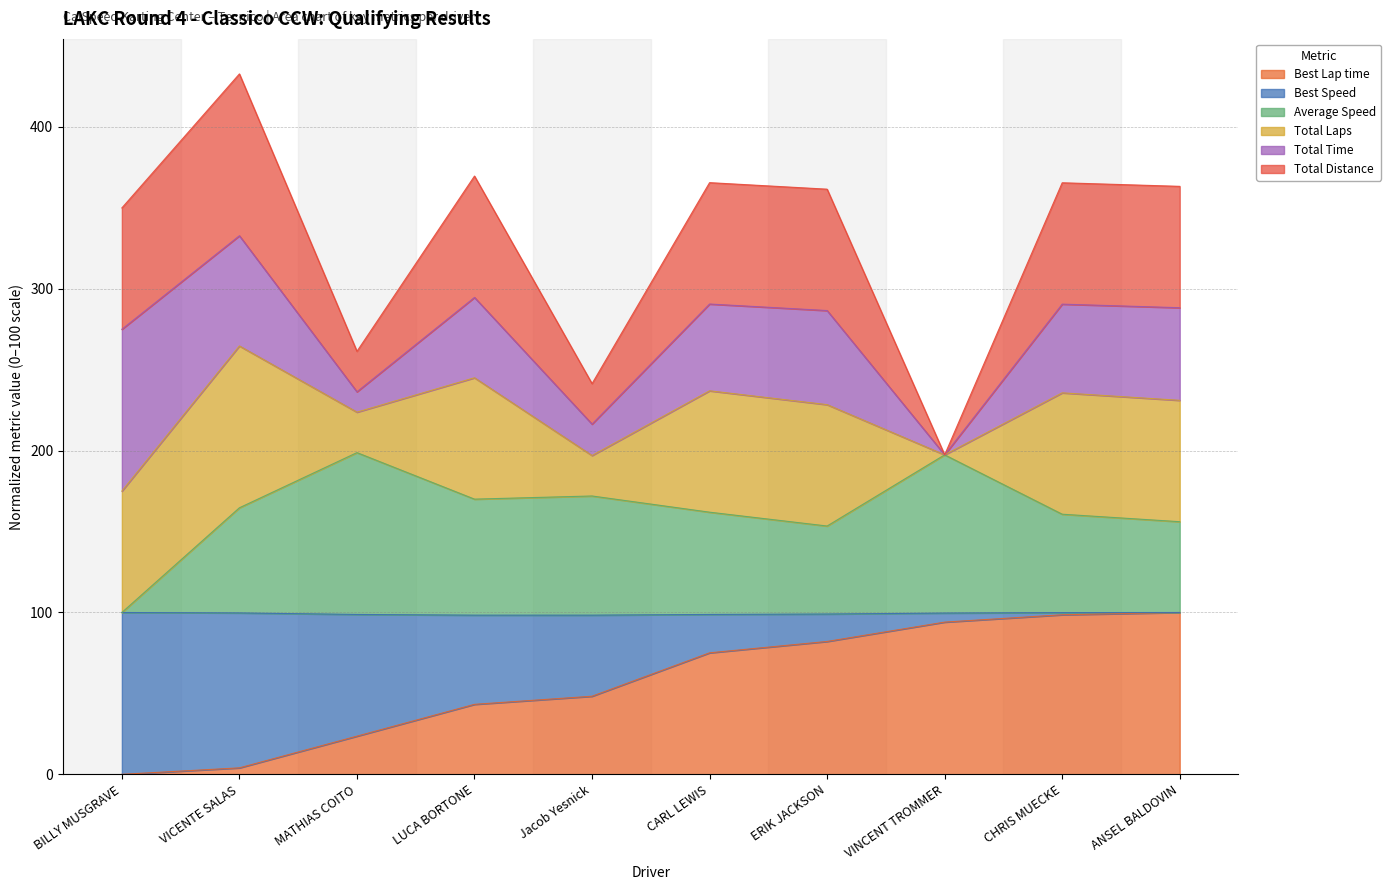

Between Jacob Yesnick and VINCENT TROMMER, which series saw the biggest shift?

Best Lap time